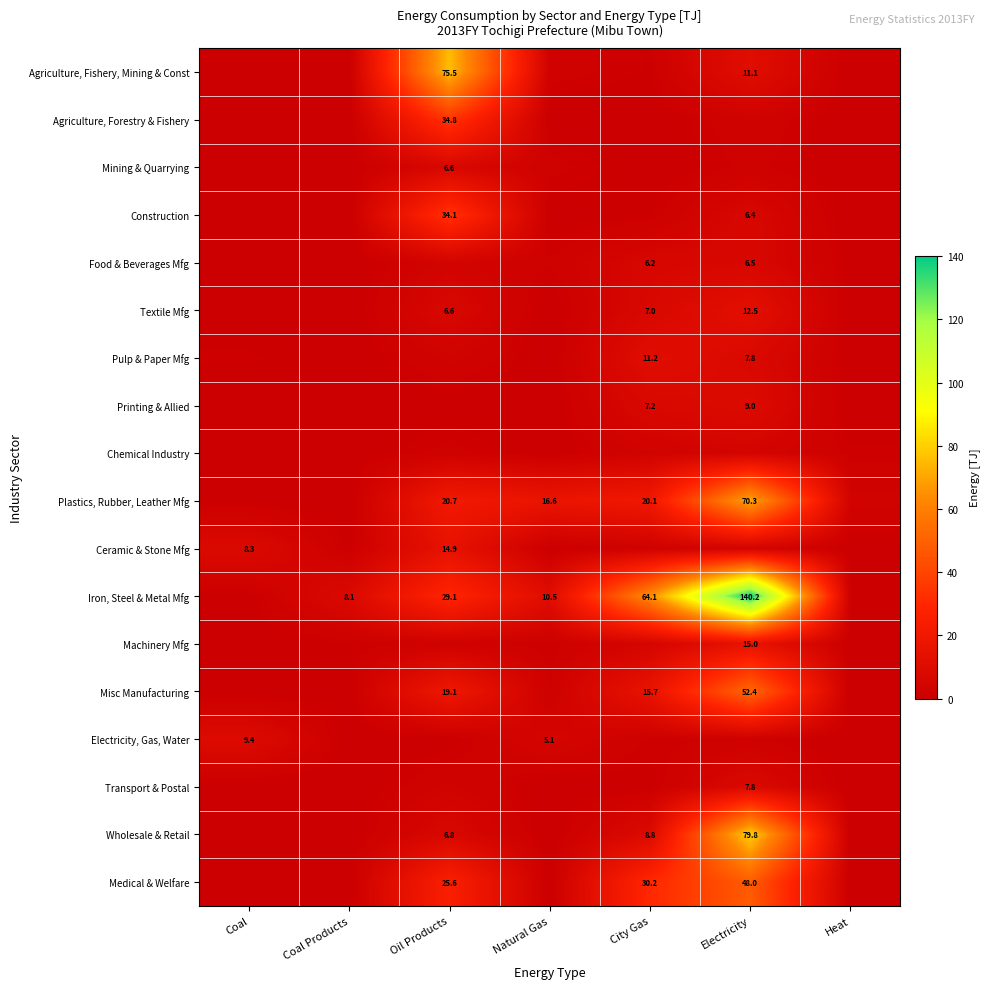

True or false: Textile Mfg has a value of 7.0 at City Gas.

True